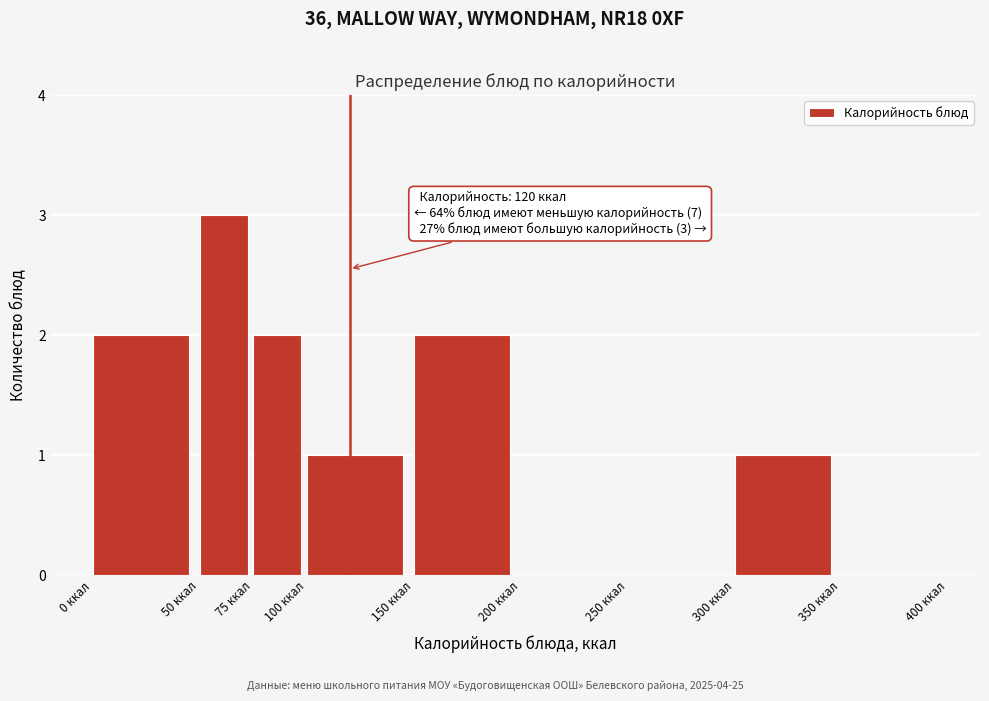

Over which range of the x-axis is the bar tallest?

50 to 75